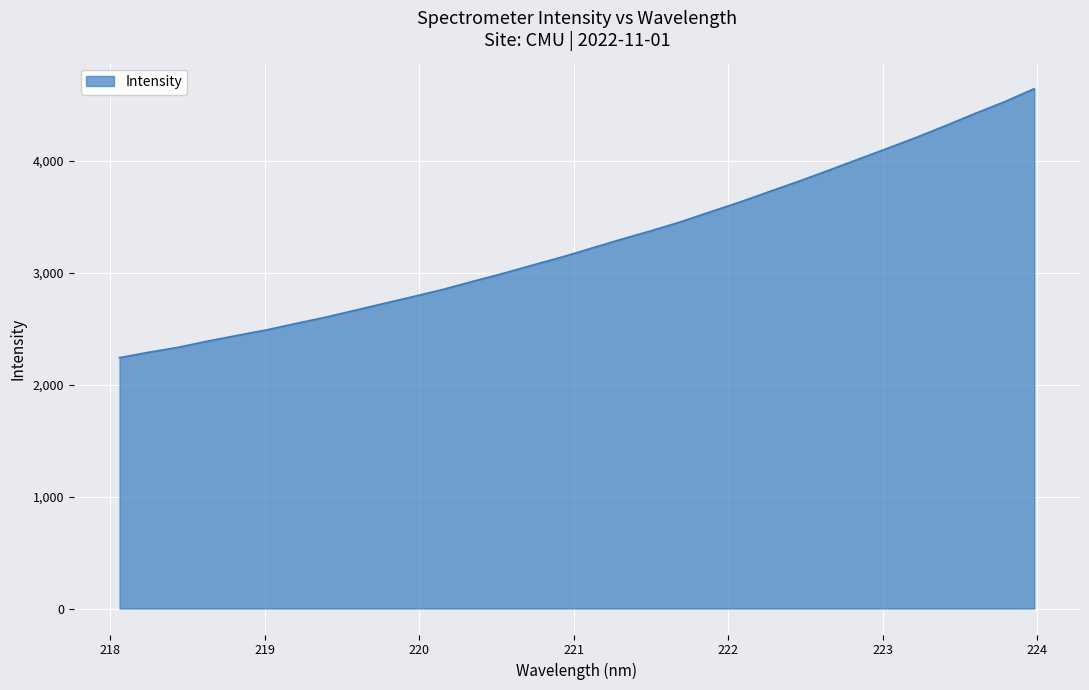

What is the difference between the maximum and minimum values?

2402.6